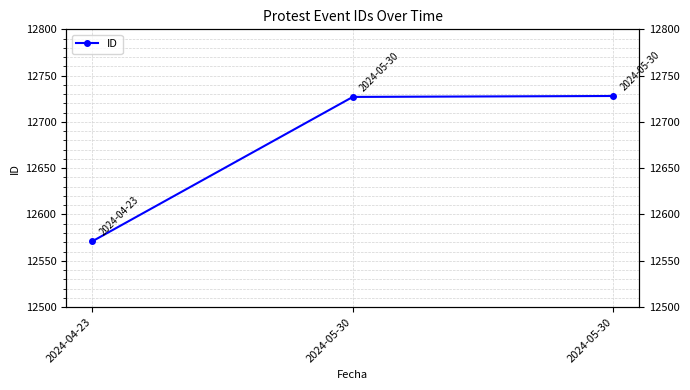

How many data points does each series have?

3